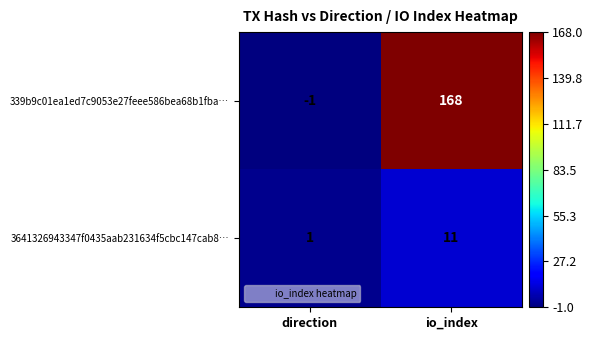

At which category does the chart reach its peak across all series?

io_index